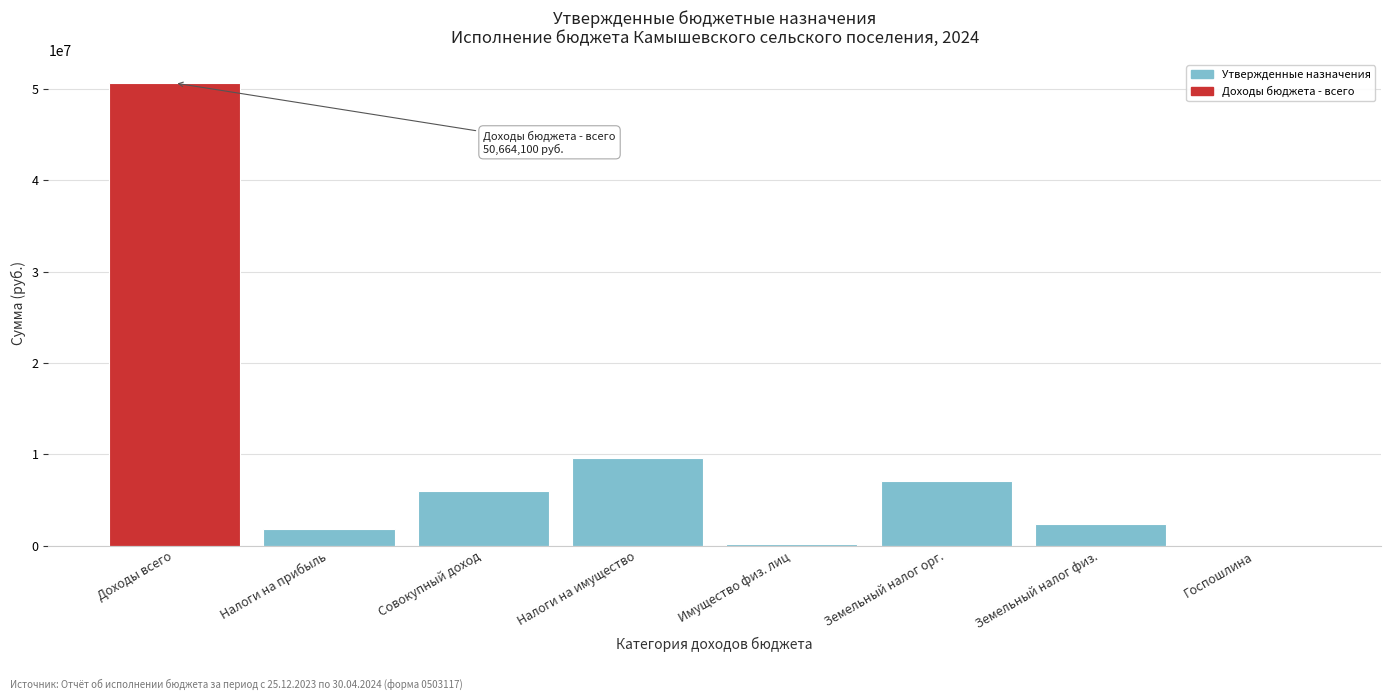

What is the change in value from Земельный налог орг. to Земельный налог физ.?

-4710500